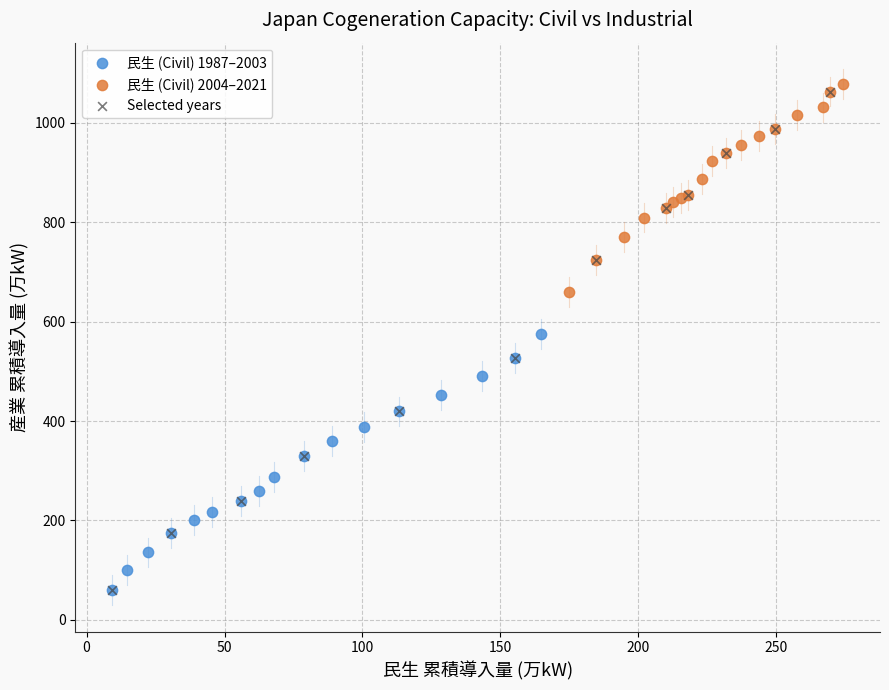

Which series has the widest spread of Y values?

Selected years